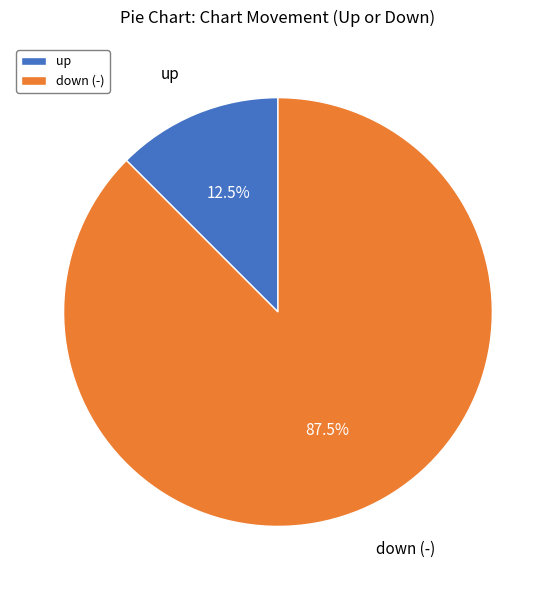

What percentage is NOT represented by down (-)?

12.5%